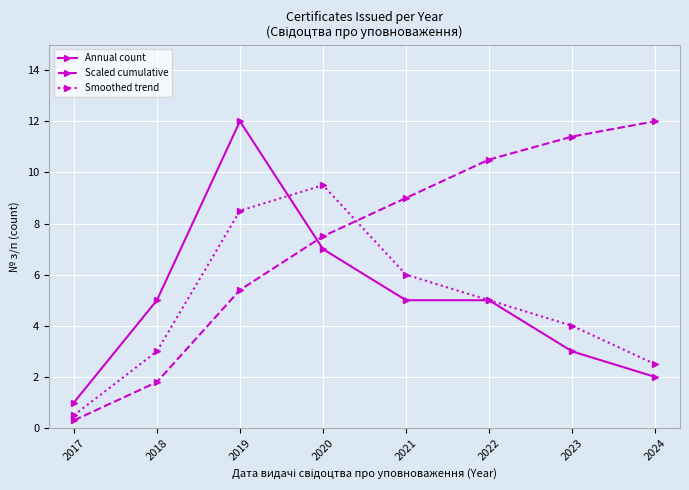

At which label is Smoothed trend closest to 5?

2022